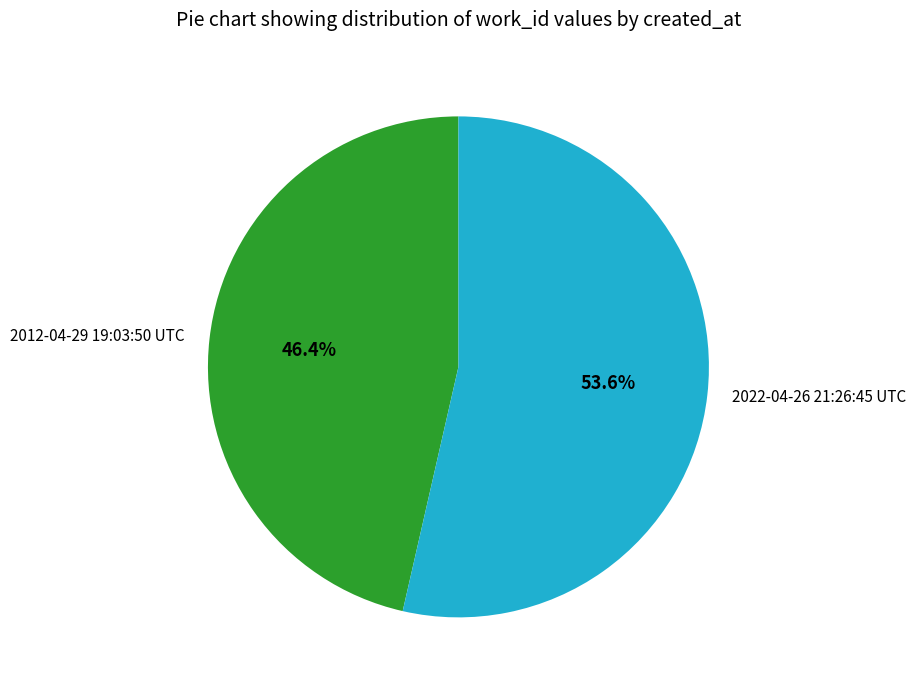

What is the ratio of the value at 2012-04-29 19:03:50 UTC to the value at 2022-04-26 21:26:45 UTC?

0.9